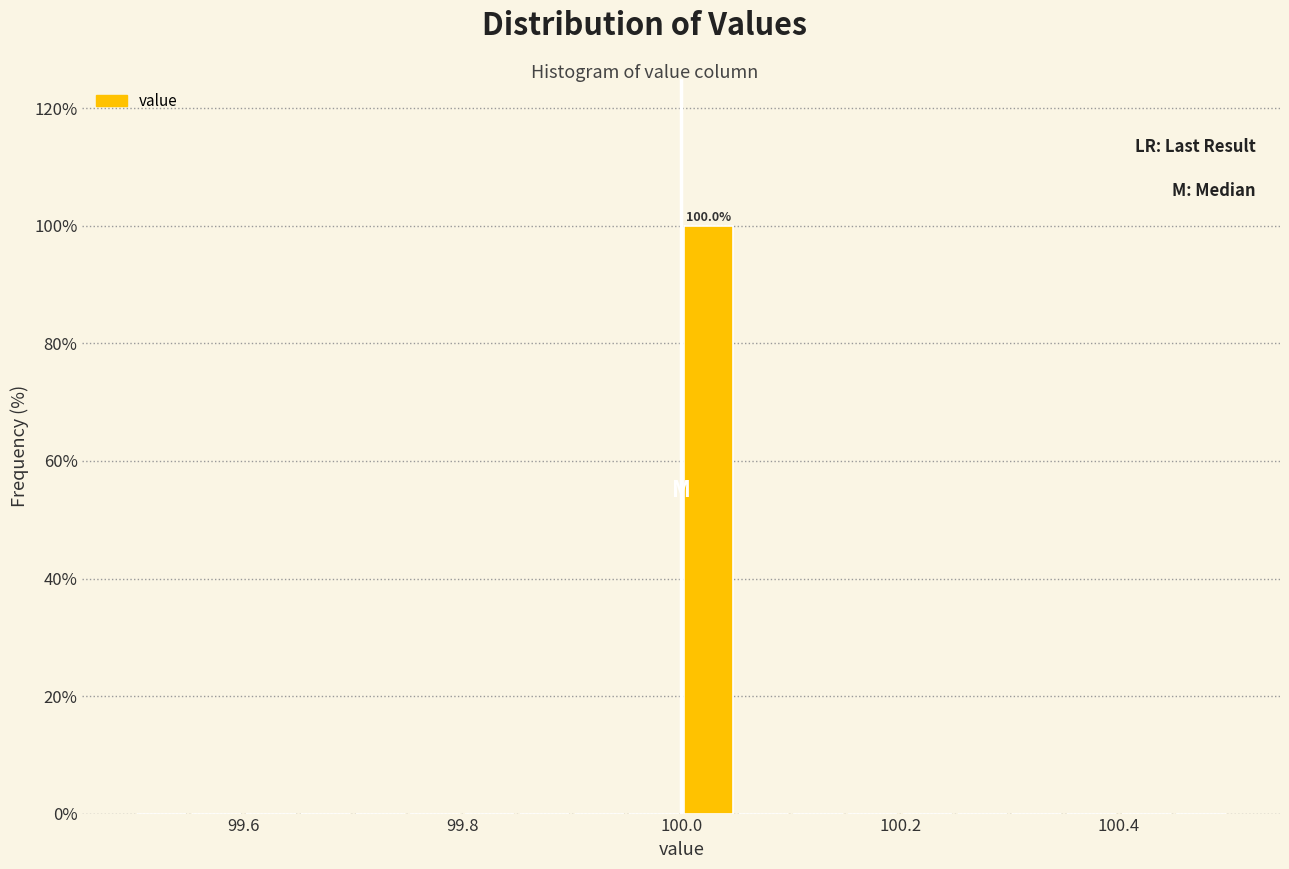

Around what value on the x-axis is the tallest bar? Give the approximate position of its centre, as read against the axis.

100.02